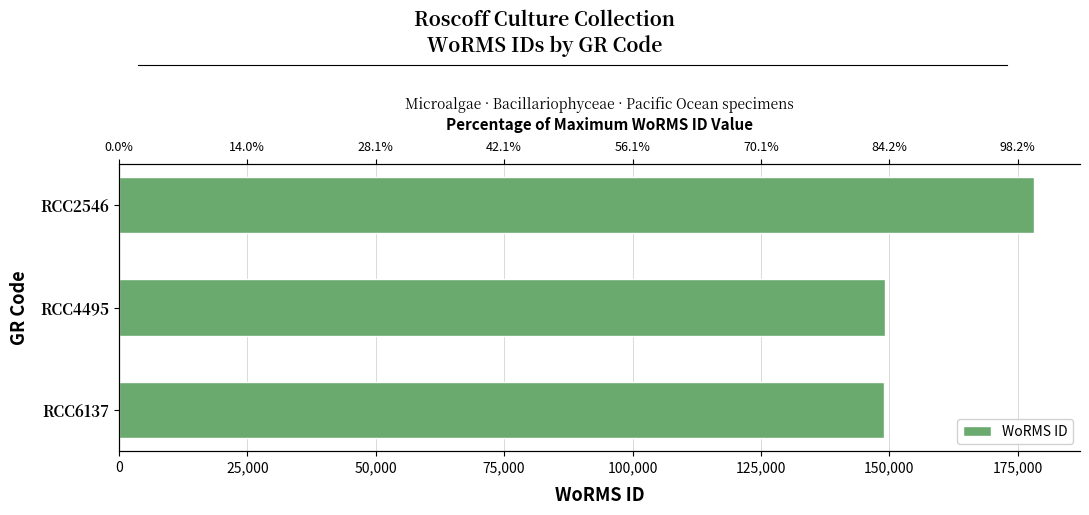

Count the number of categories in the chart.

3